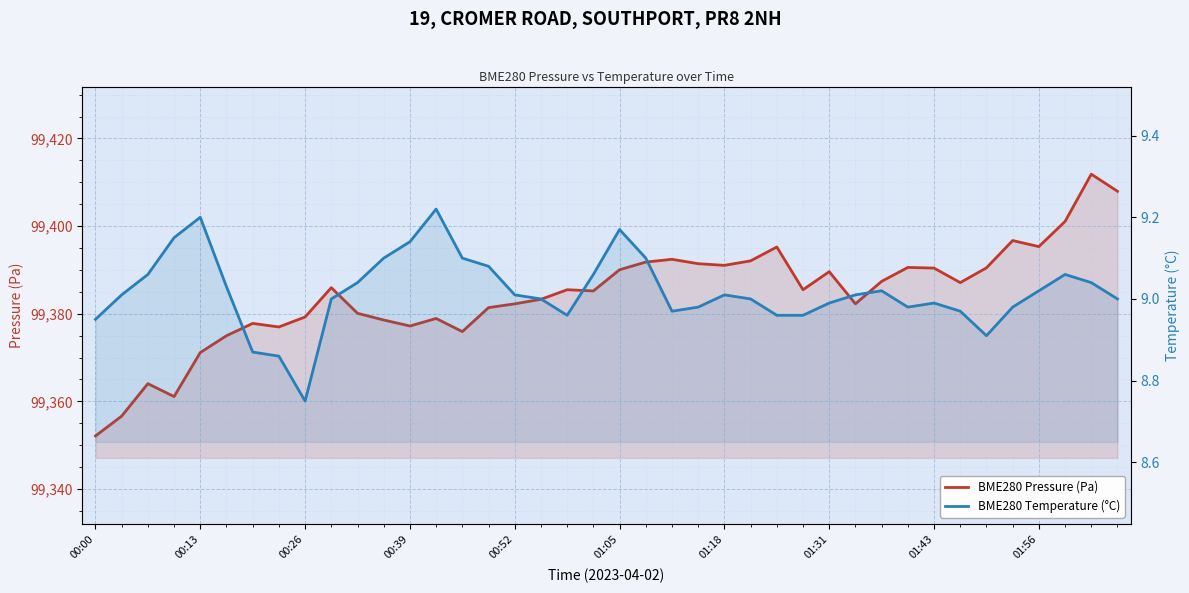

Reading left to right, transcribe all the data shown in this chart.

BME280 Pressure (Pa): 99352.1	99356.6	99364.0	99361.1	99371.1	99375.0	99377.8	99377.0	99379.2	99385.9	99380.1	99378.6	99377.2	99378.9	99375.9	99381.4	99382.2	99383.3	99385.5	99385.2	99390.0	99391.8	99392.4	99391.4	99391.0	99392.1	99395.2	99385.5	99389.6	99382.2	99387.4	99390.6	99390.4	99387.1	99390.5	99396.7	99395.3	99401.1	99411.8	99407.9
BME280 Temperature (°C): 8.9	9.0	9.1	9.2	9.2	9.0	8.9	8.9	8.8	9.0	9.0	9.1	9.1	9.2	9.1	9.1	9.0	9.0	9.0	9.1	9.2	9.1	9.0	9.0	9.0	9.0	9.0	9.0	9.0	9.0	9.0	9.0	9.0	9.0	8.9	9.0	9.0	9.1	9.0	9.0